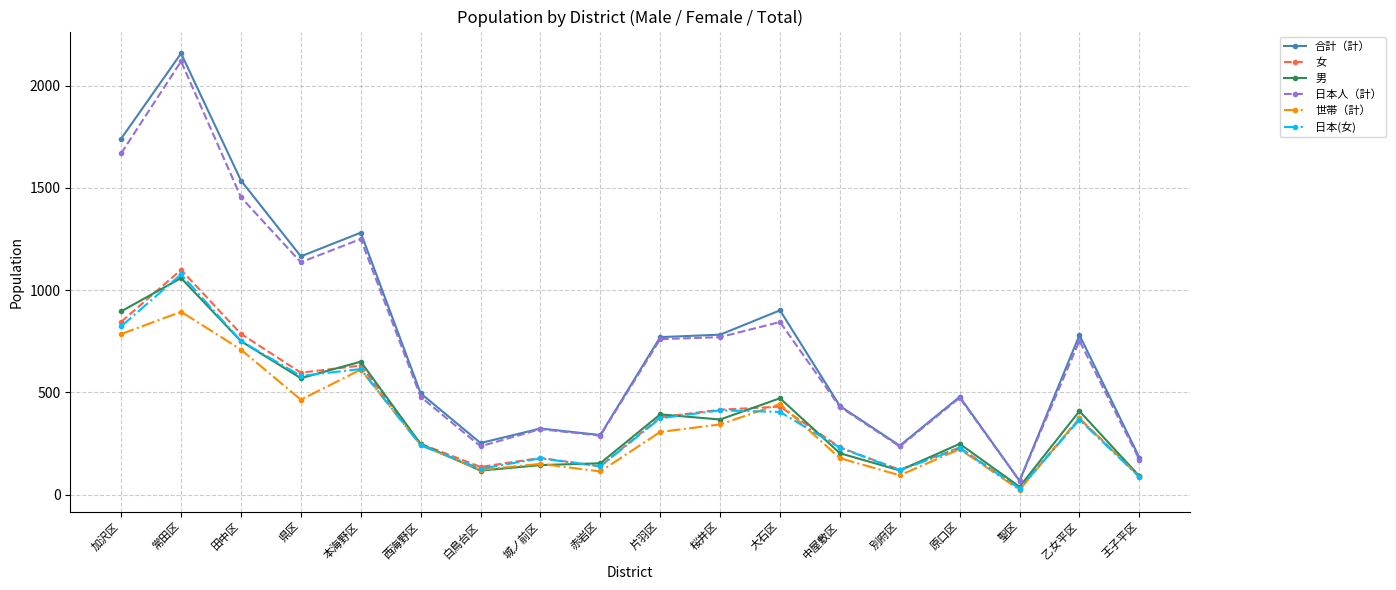

Is it true that 合計（計） equals 357 at 乙女平区?

False